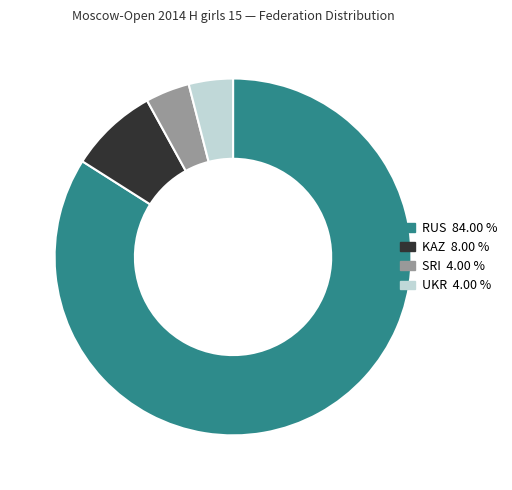

How many slices are in this pie chart?

4